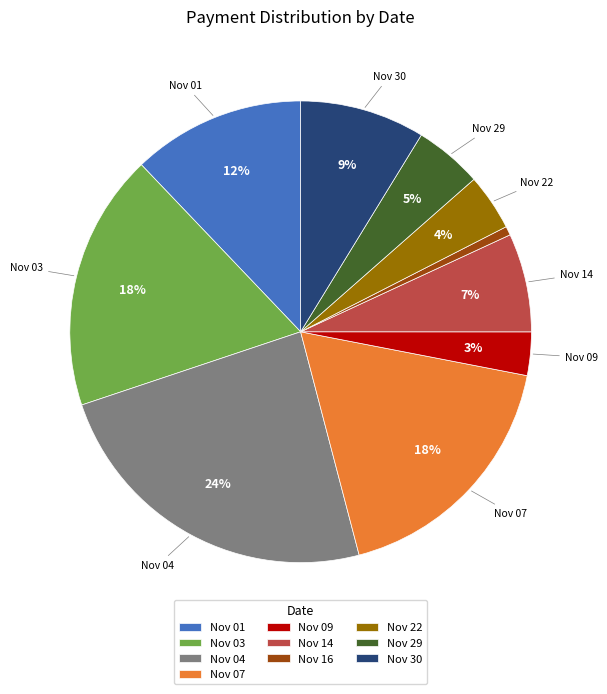

Which slice is the smallest?

Nov 16